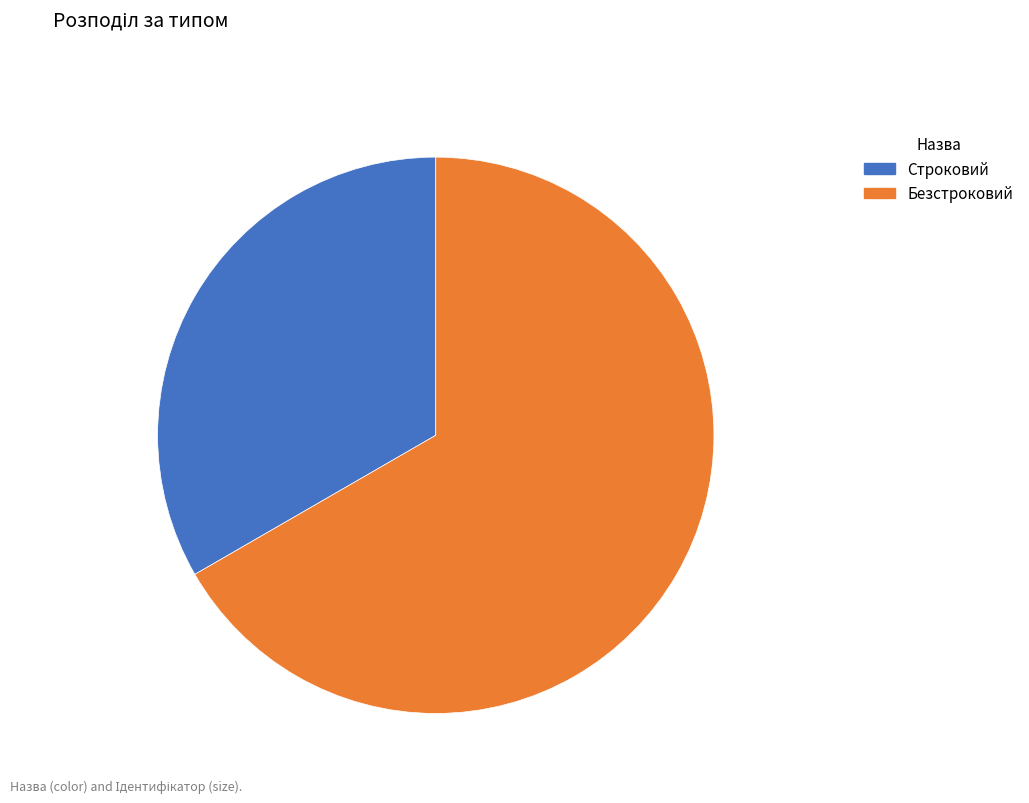

Rank the categories by value from highest to lowest.

Безстроковий, Строковий